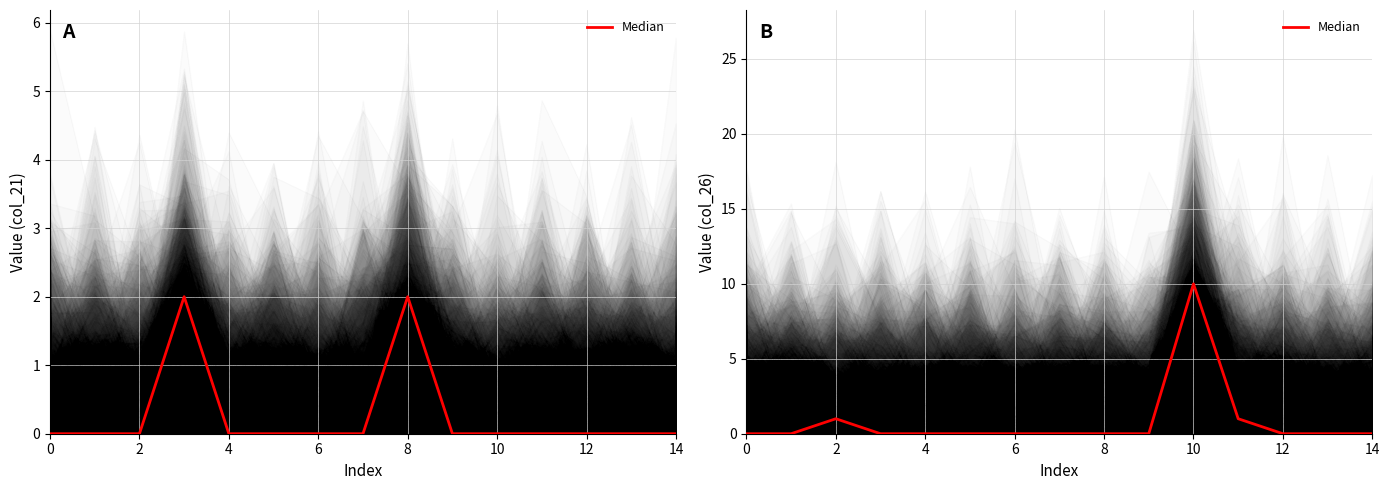

Does the chart display data point markers on the line(s)?

No